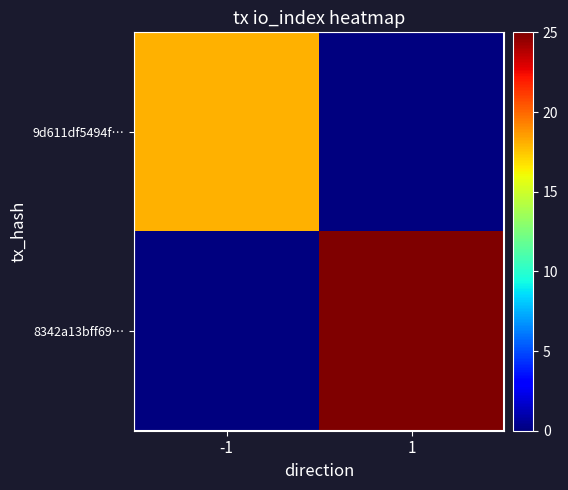

What is the difference between the highest and lowest values at 1?

25